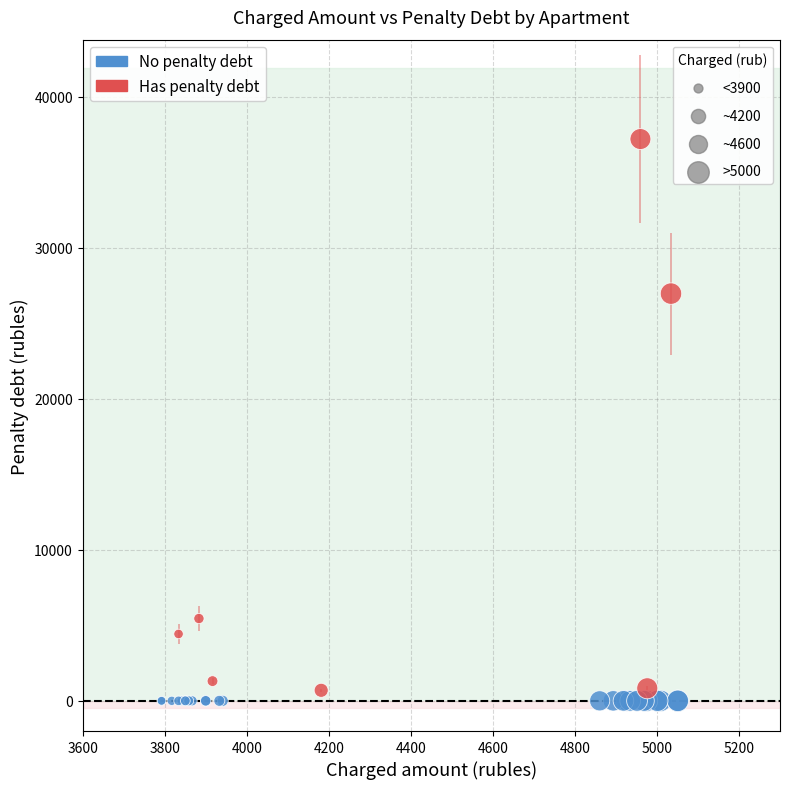

What are all the series names shown in the legend?

No penalty debt, Has penalty debt